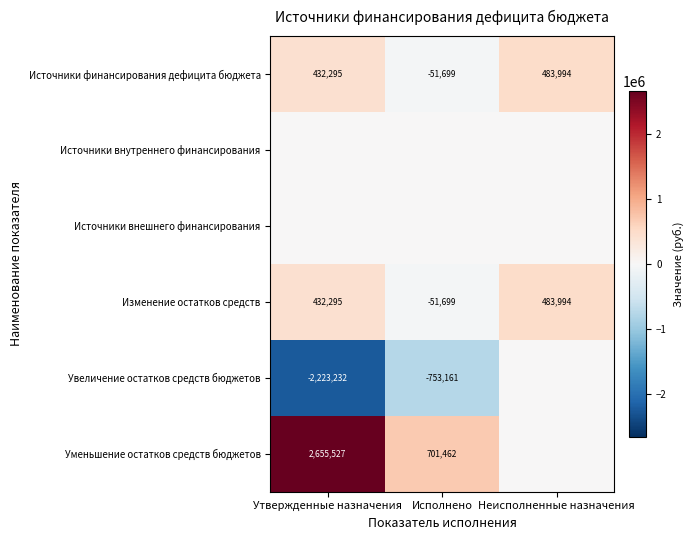

How many negative values does the Изменение остатков средств series have?

1